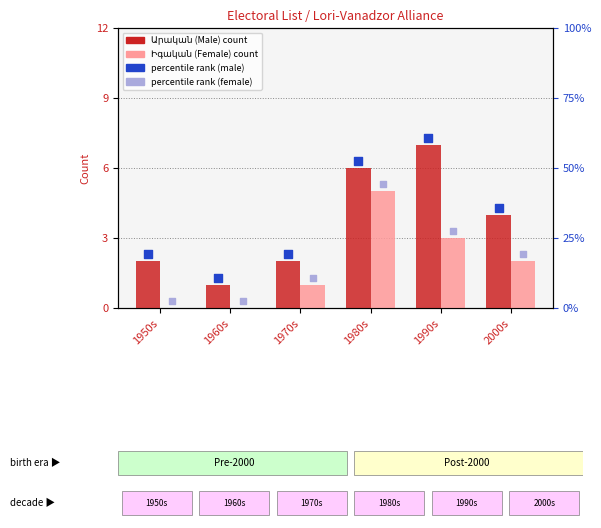

At how many categories does at least one series exceed 2?

3